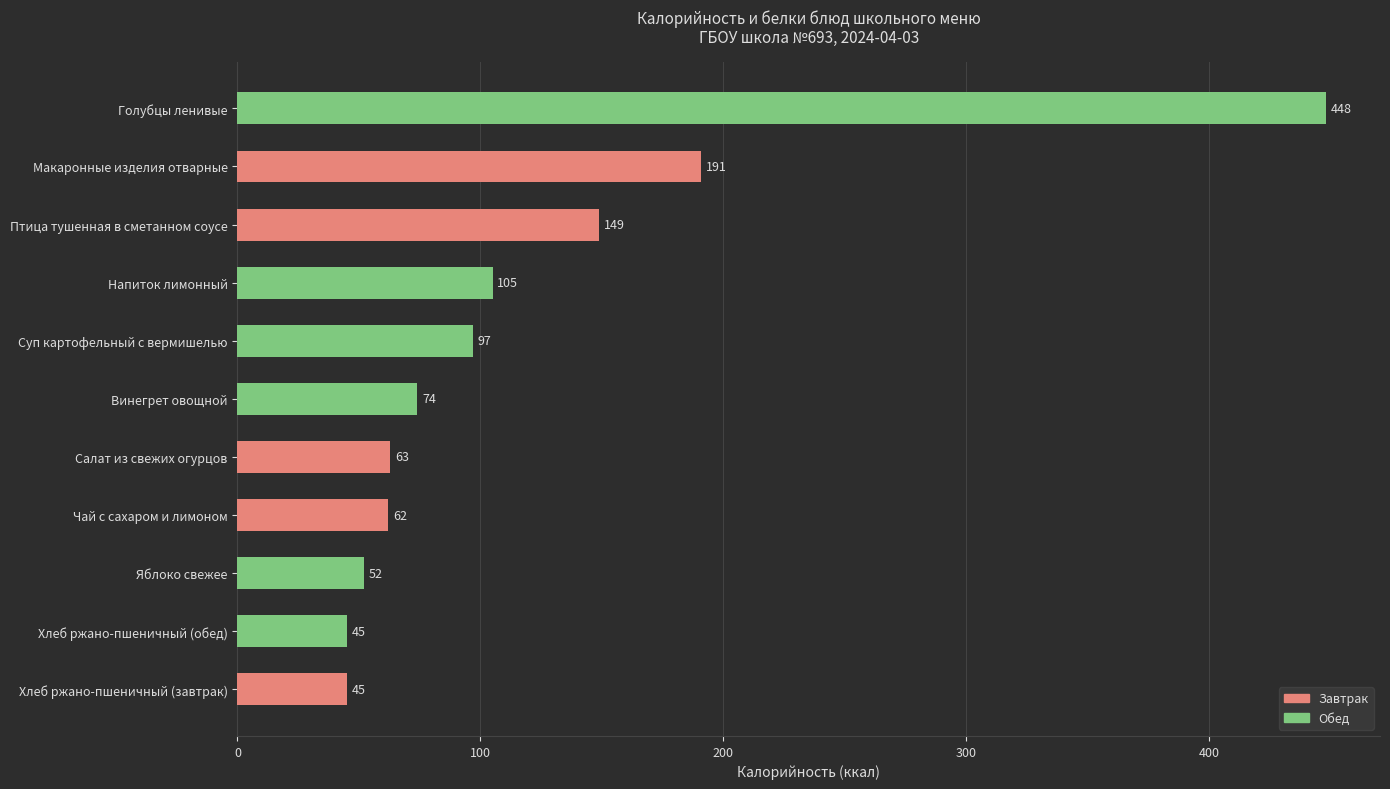

What is the change in value from Салат из свежих огурцов to Винегрет овощной?

+11